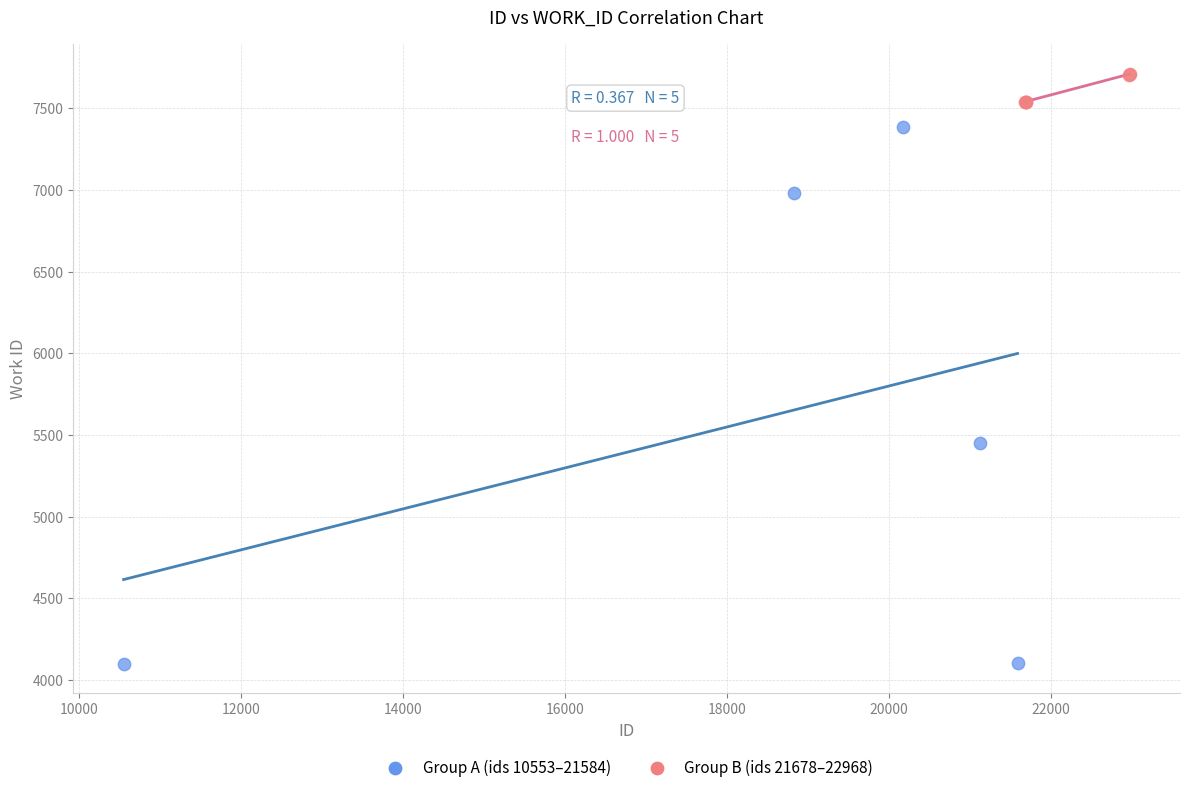

Which series has the widest spread of Y values?

Group A (ids 10553–21584)